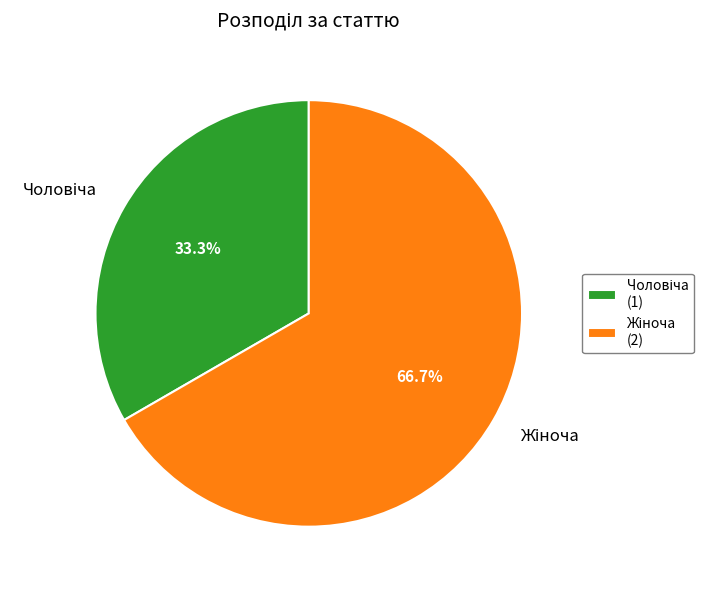

Does Жіноча represent more than half of the total?

Yes